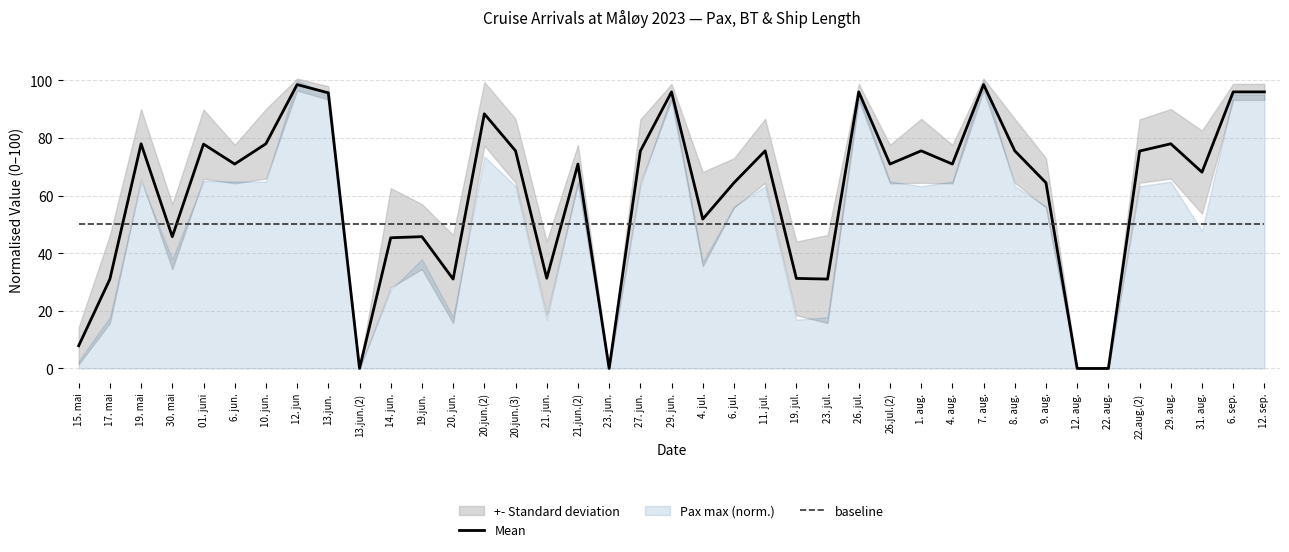

What is the value of the Mean point at the 28th from the left?

75.5